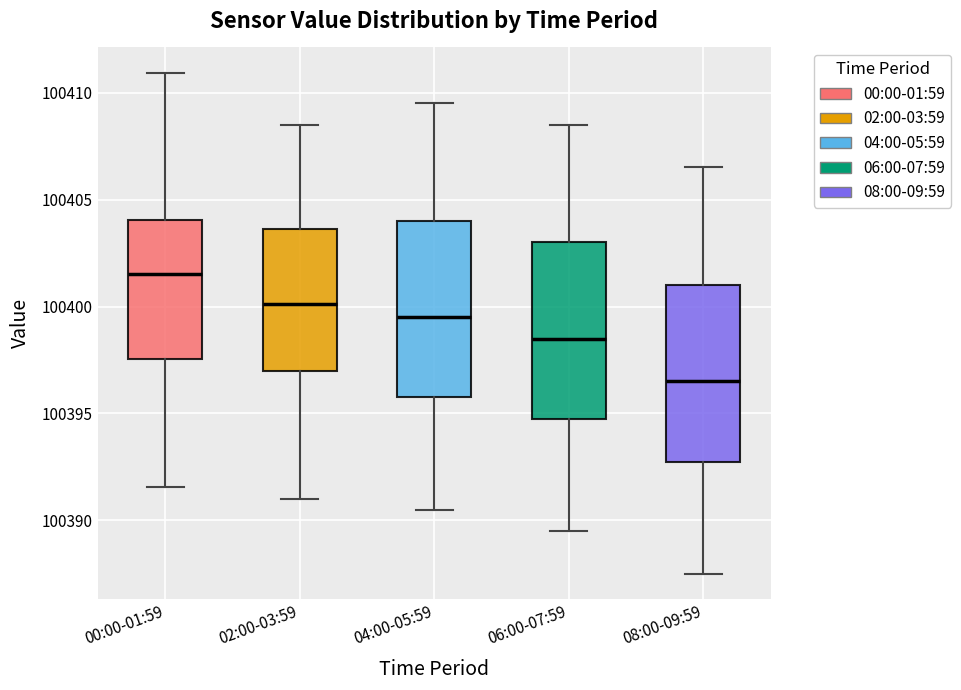

Reading left to right, read every box against the y-axis: the position of its median line, the range the box covers, and the ends of its whiskers. The values are not printed on the chart, so give them approximately, as read against the axis.

00:00-01:59: median 100401.5, box 100397.5 to 100404.0, whiskers 100391.5 to 100411.0
02:00-03:59: median 100400.0, box 100397.0 to 100403.5, whiskers 100391.0 to 100408.5
04:00-05:59: median 100399.5, box 100396.0 to 100404.0, whiskers 100390.5 to 100409.5
06:00-07:59: median 100398.5, box 100395.0 to 100403.0, whiskers 100389.5 to 100408.5
08:00-09:59: median 100396.5, box 100393.0 to 100401.0, whiskers 100387.5 to 100406.5